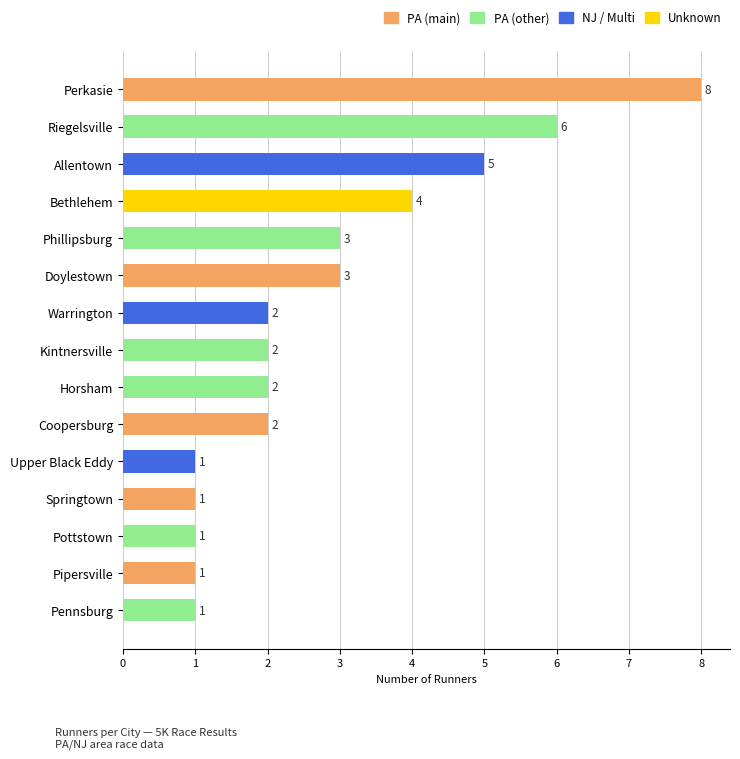

Are the bars horizontal?

Yes